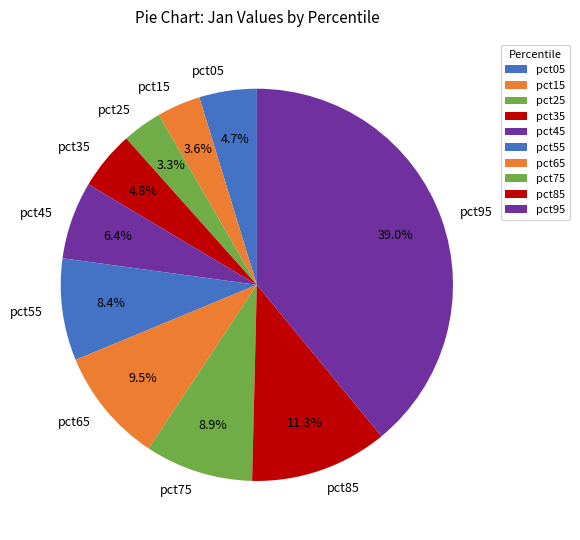

How much of the chart is everything except pct15?

96.4%